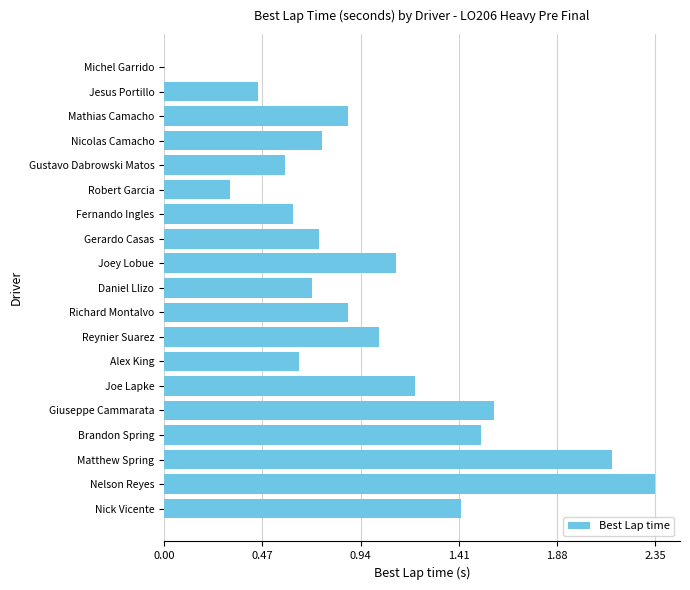

At which label is the value closest to 1?

Reynier Suarez